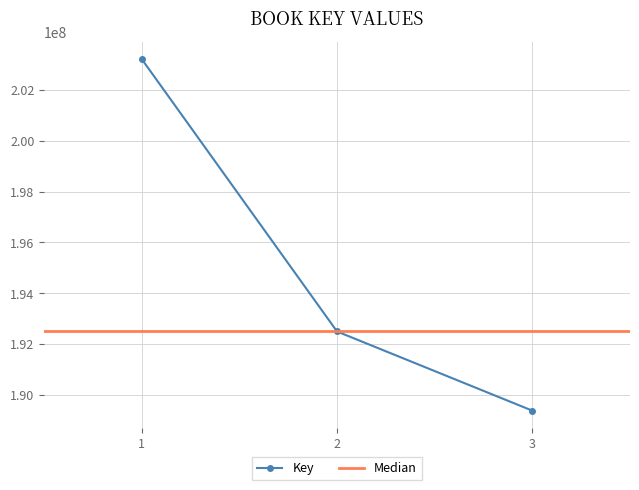

Does the chart display data point markers on the line(s)?

Yes